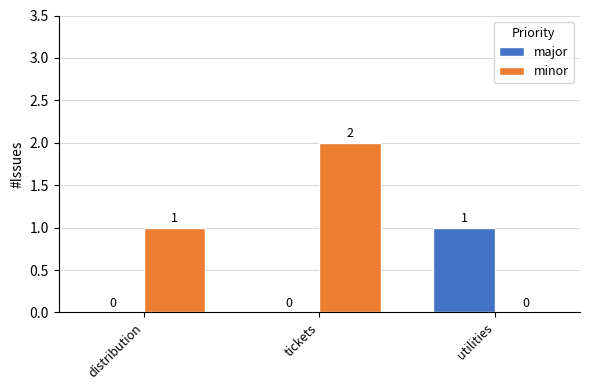

Which series changed the most between tickets and utilities?

minor